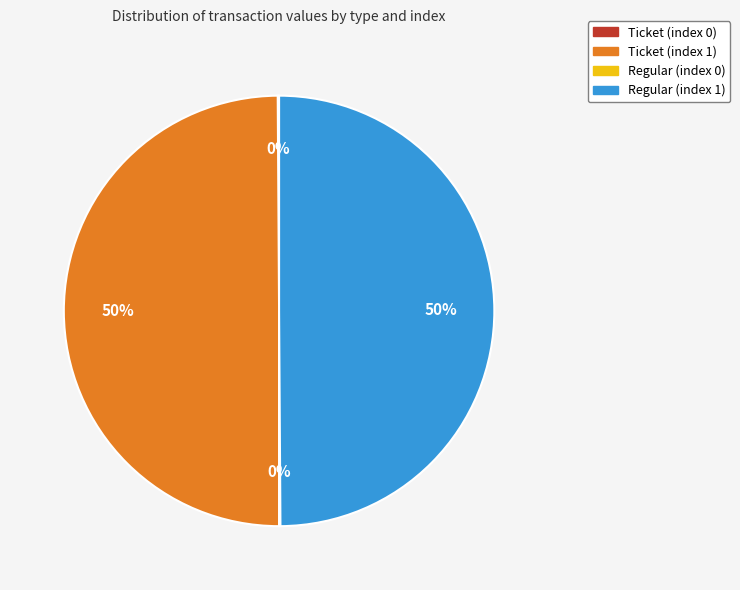

Combined, do Ticket (index 1) and Regular (index 1) account for over 50%?

Yes